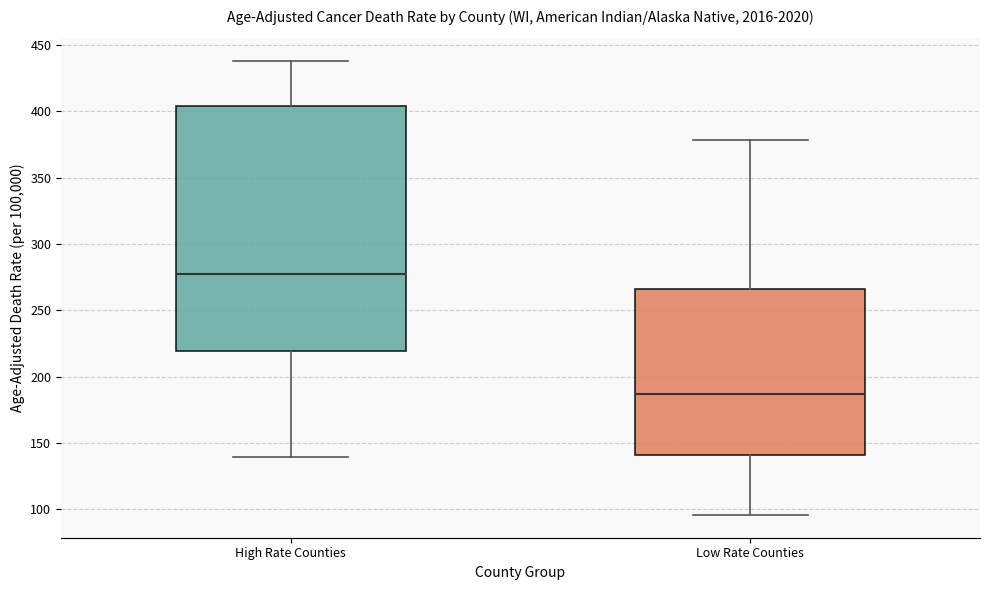

Which box has the highest median line?

High Rate Counties